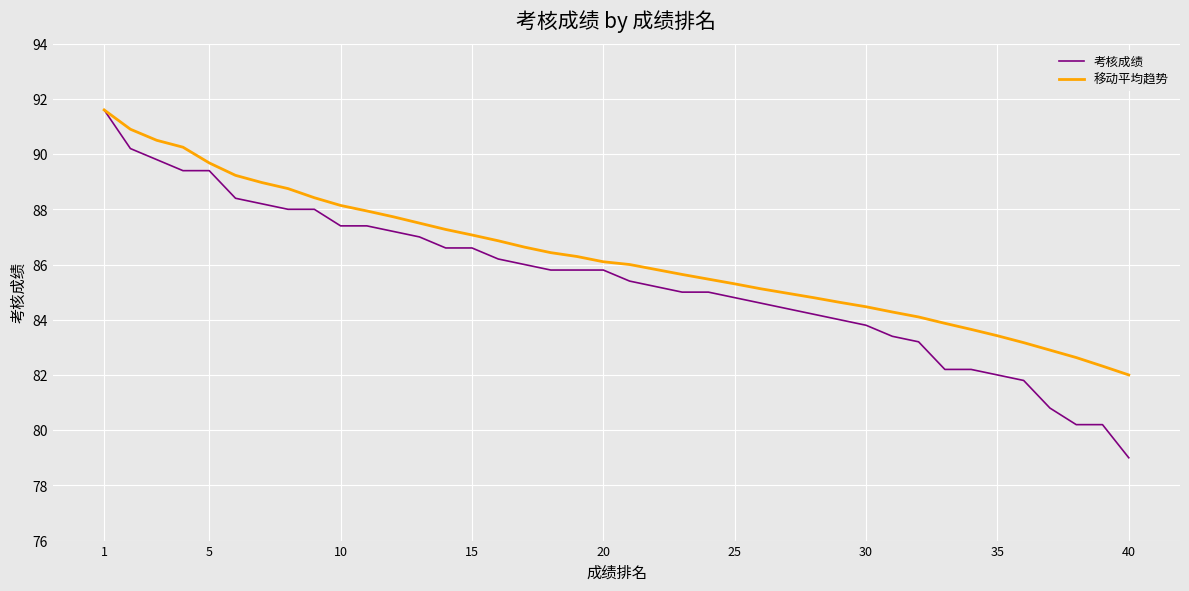

Which series has the largest range (max minus min)?

考核成绩